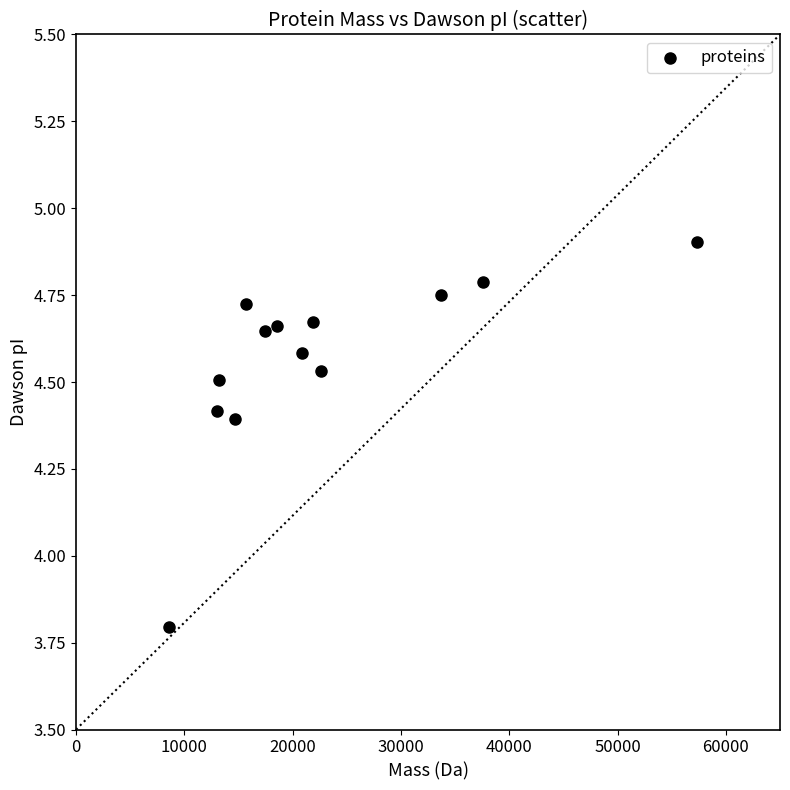

What Y value in the scatter plot is closest to 4?

3.8